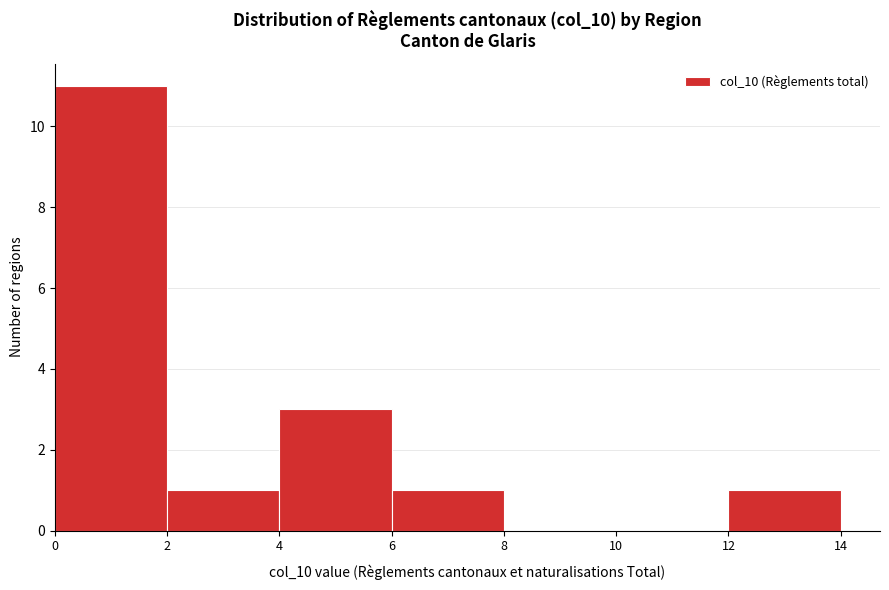

What is the height of the bar covering 0 to 2 on the x-axis? The values are not printed on the chart, so give them approximately, as read against the axis.

11